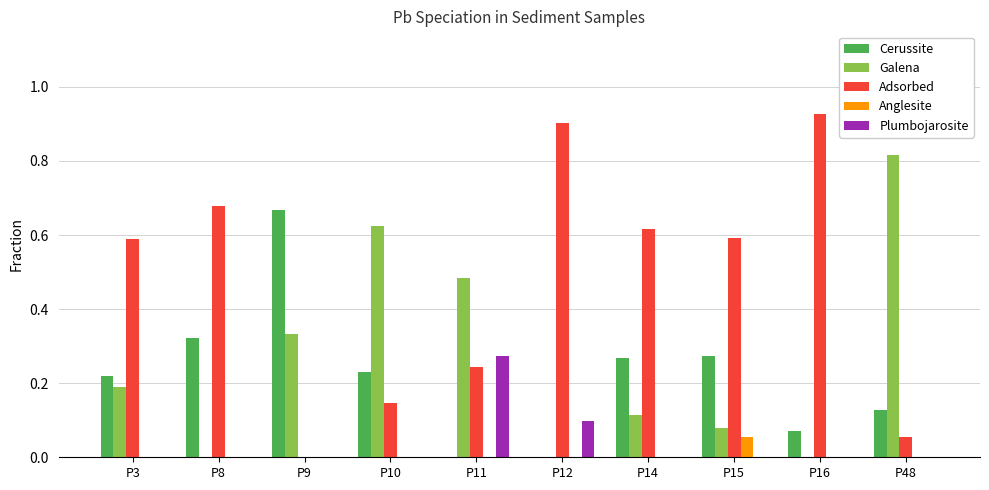

How many series are shown in this chart?

5